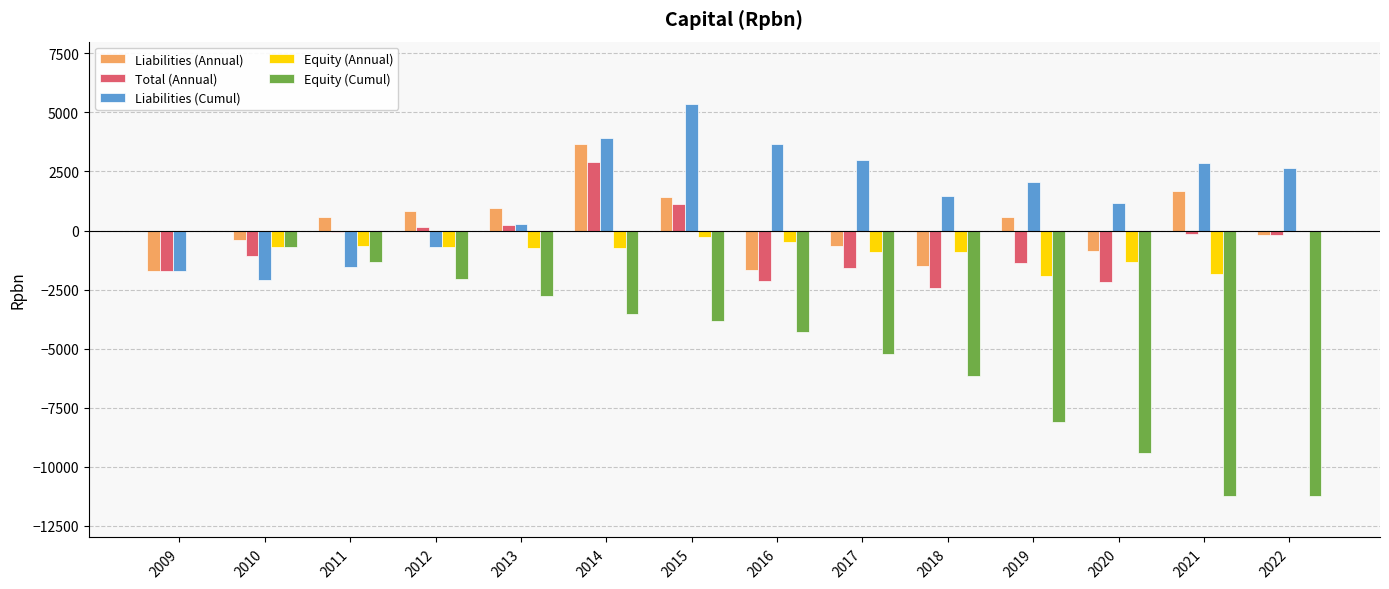

Which series has the largest total across all categories?

Liabilities (Cumul)